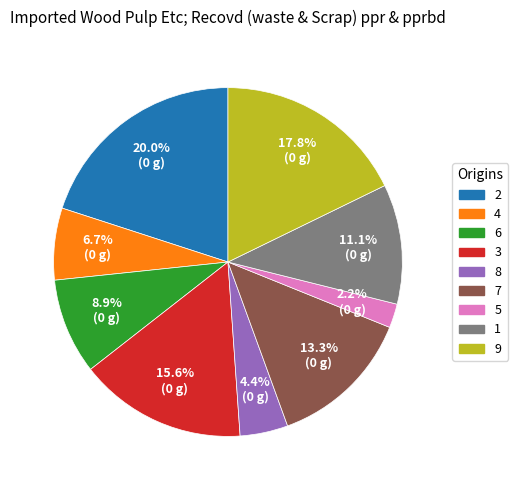

Is there any slice that represents more than half of the pie?

No